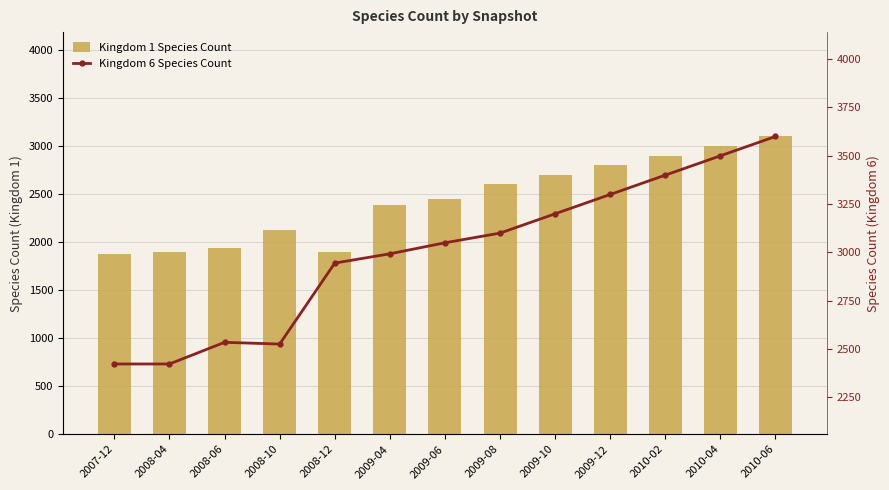

Rank the categories by Kingdom 1 Species Count value from lowest to highest.

2007-12, 2008-12, 2008-04, 2008-06, 2008-10, 2009-04, 2009-06, 2009-08, 2009-10, 2009-12, 2010-02, 2010-04, 2010-06